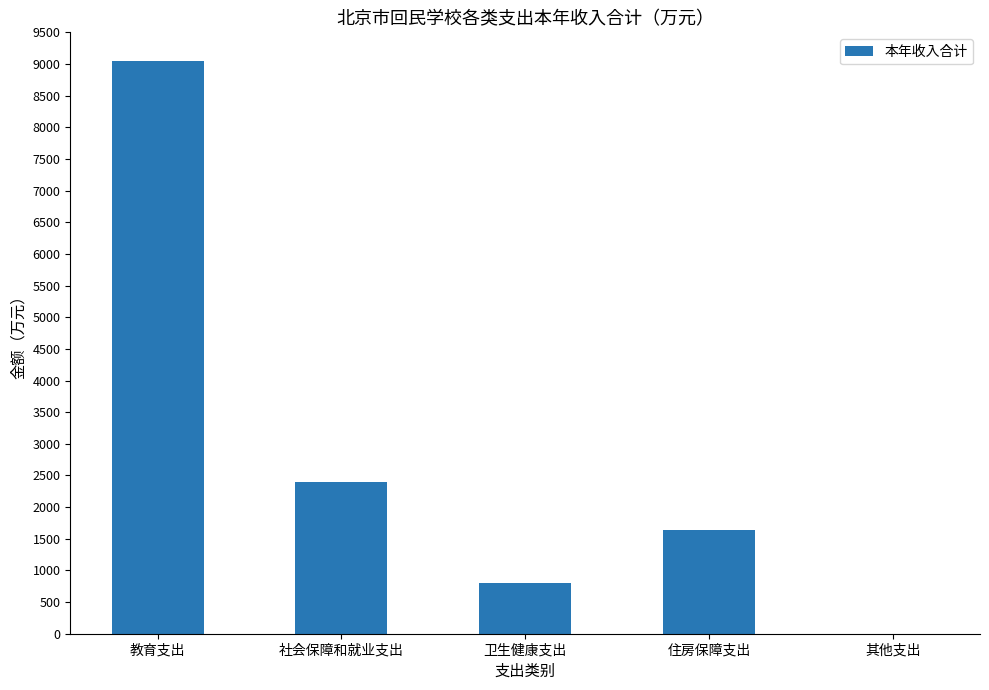

What is the greatest value displayed?

9049.7